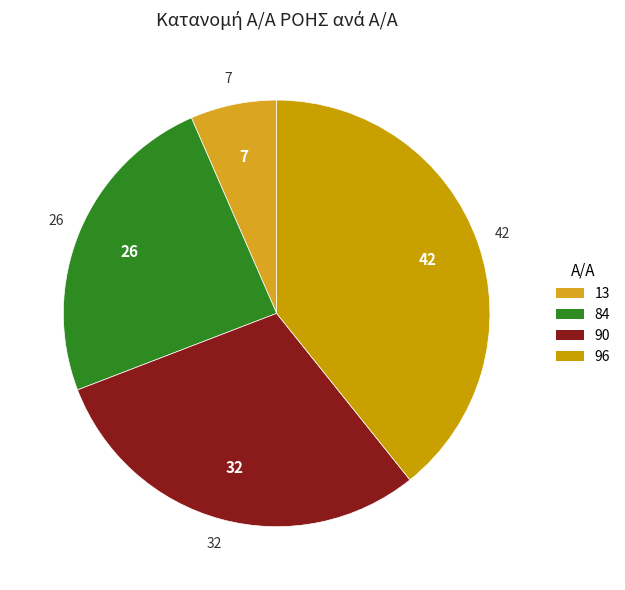

Is there a majority slice in this chart?

No